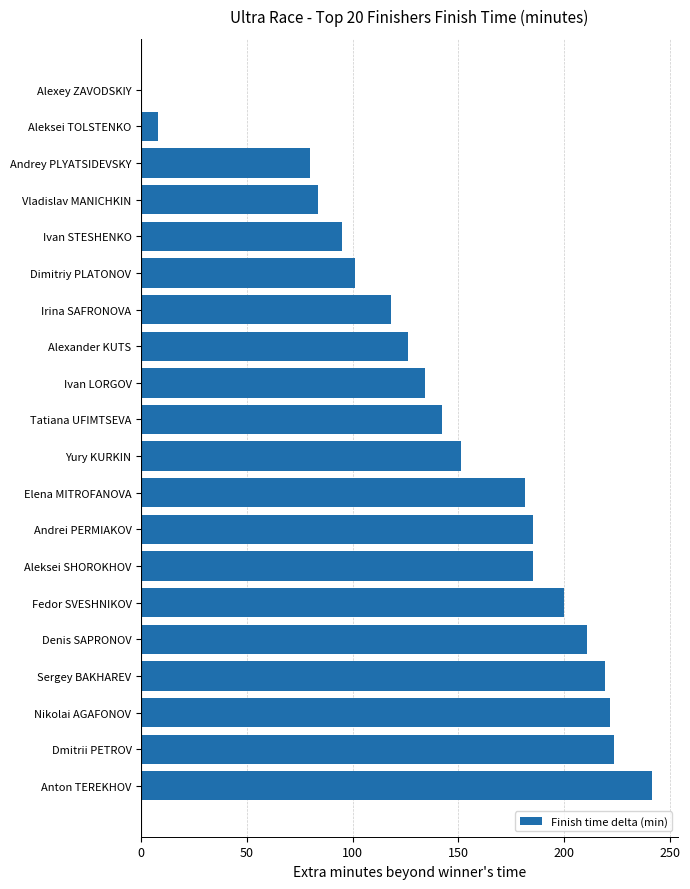

What value does the data have at Dmitrii PETROV?

223.5